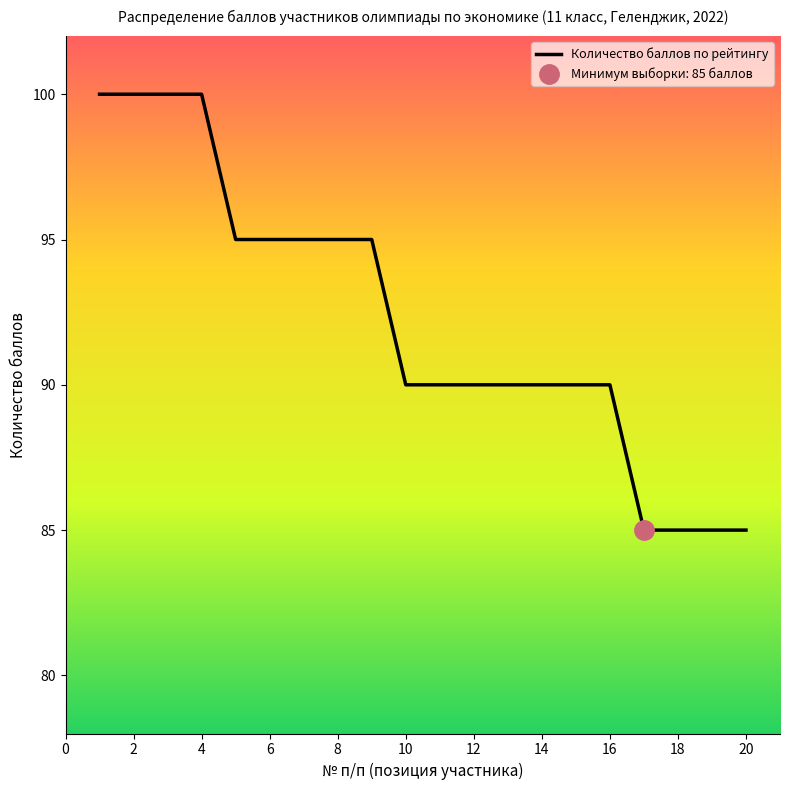

What is the maximum value for Количество баллов по рейтингу?

100